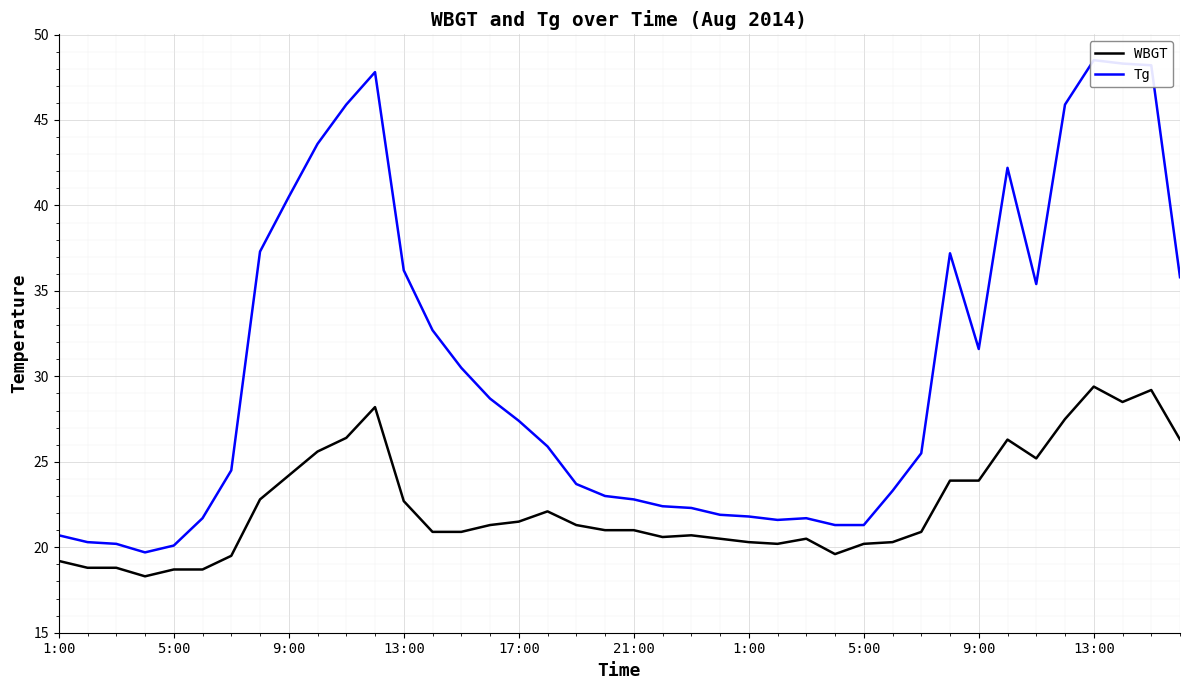

True or false: WBGT and Tg intersect in this chart.

False